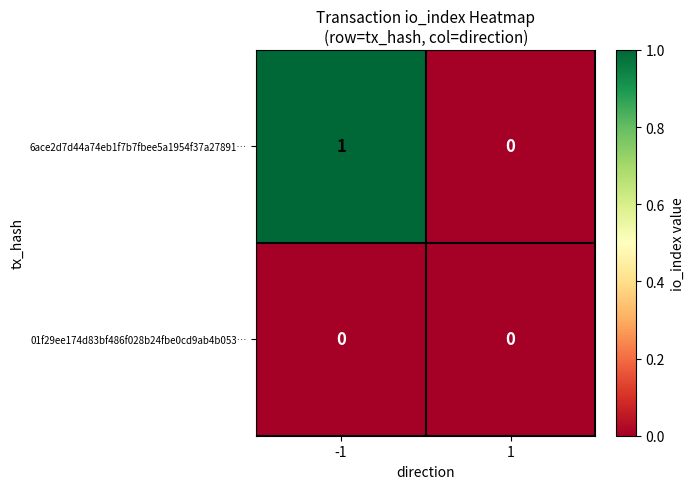

The 01f29ee174d83bf486f028b24fbe0cd9ab4b053… series shows 0 at 1. True or false?

True